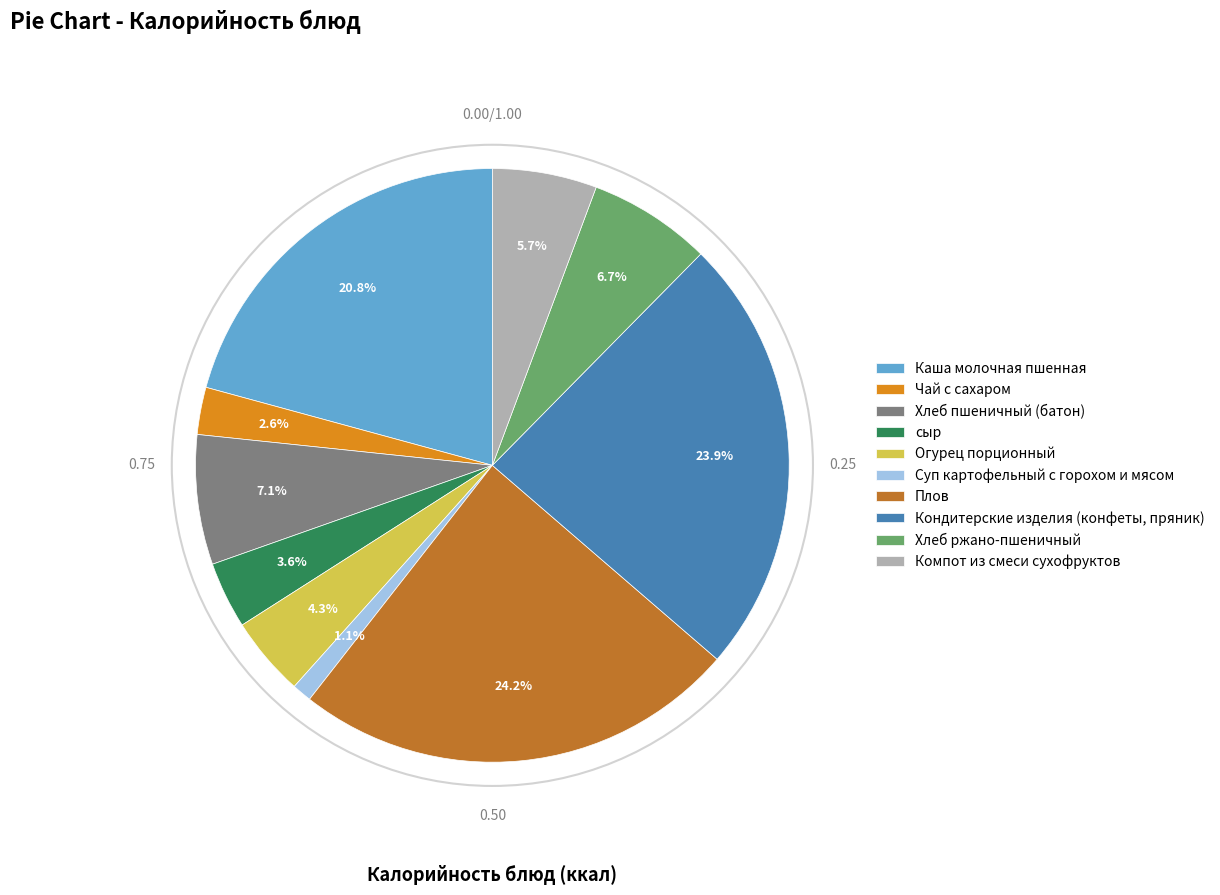

True or false: Огурец порционный accounts for 4% of the total.

True